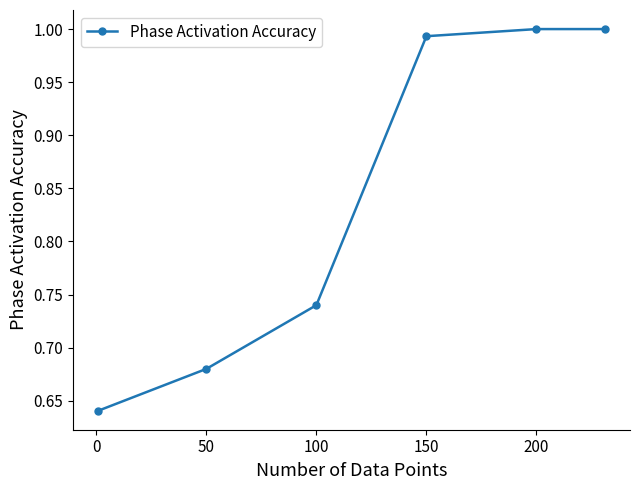

What is the difference between the maximum and second lowest values?

0.3